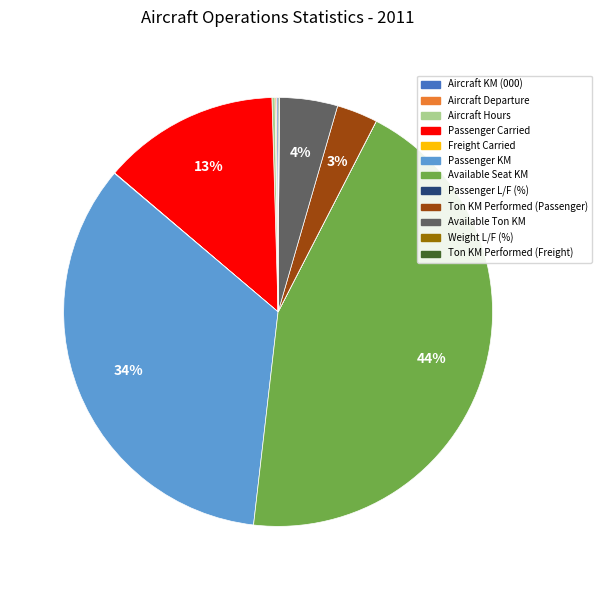

The Ton KM Performed (Passenger) slice represents 3% of the pie. True or false?

True